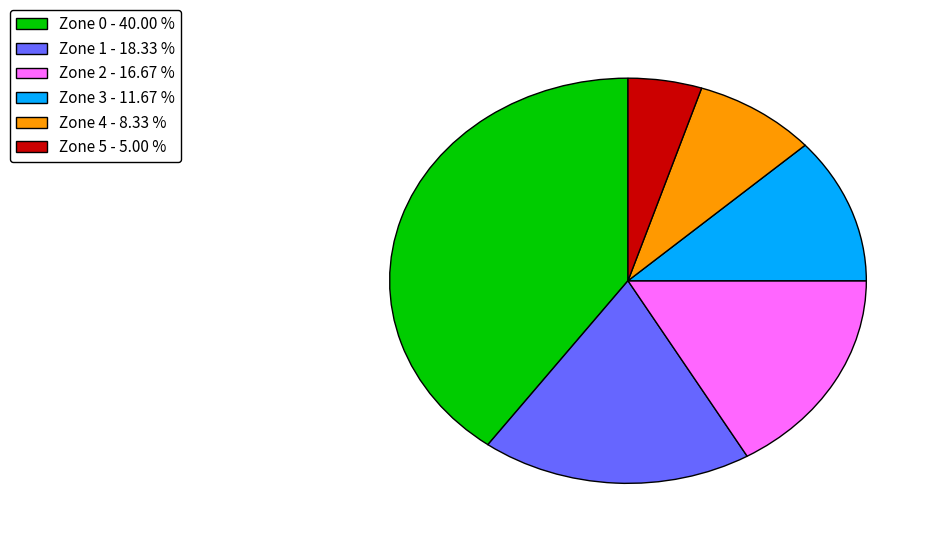

Which category has the smallest portion of the pie?

Zone 5 - 5.00 %